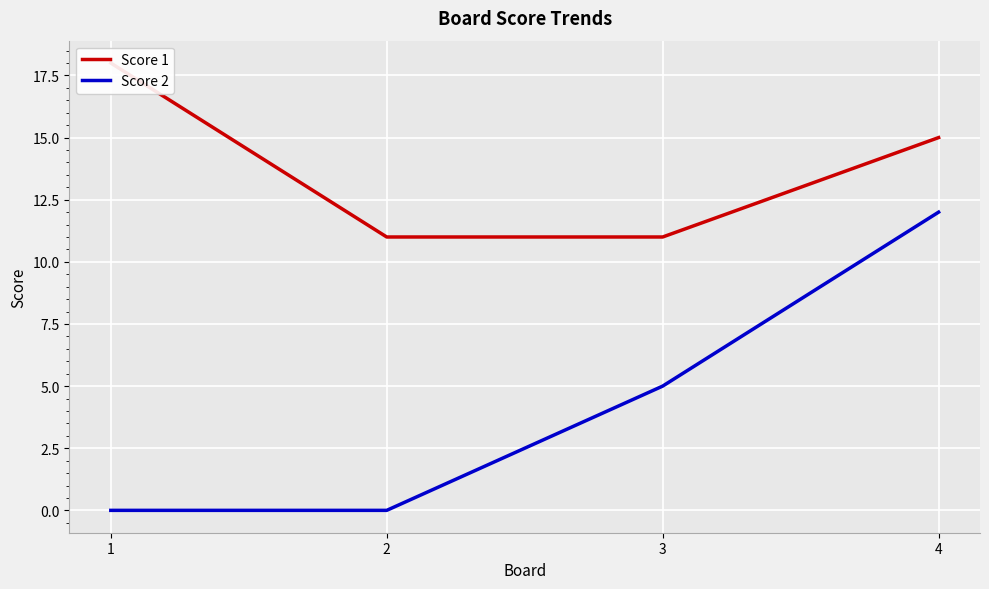

Which series has the largest total across all categories?

Score 1